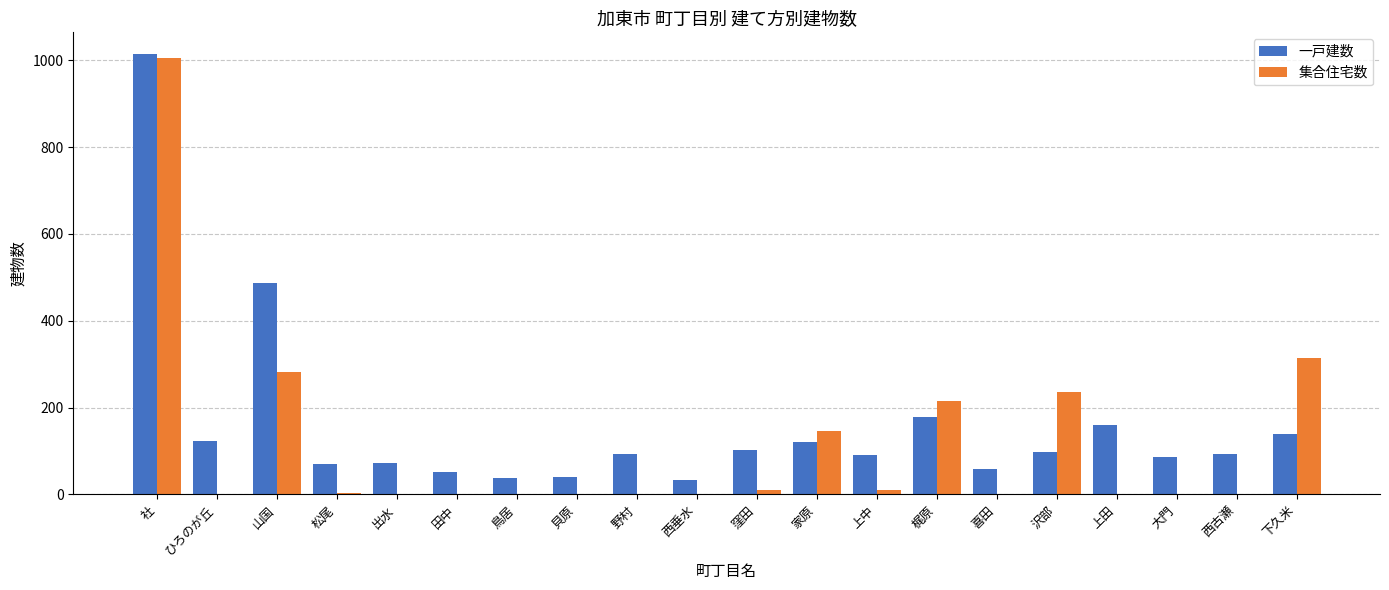

The value of 一戸建数 at 田中 is 51. True or false?

True